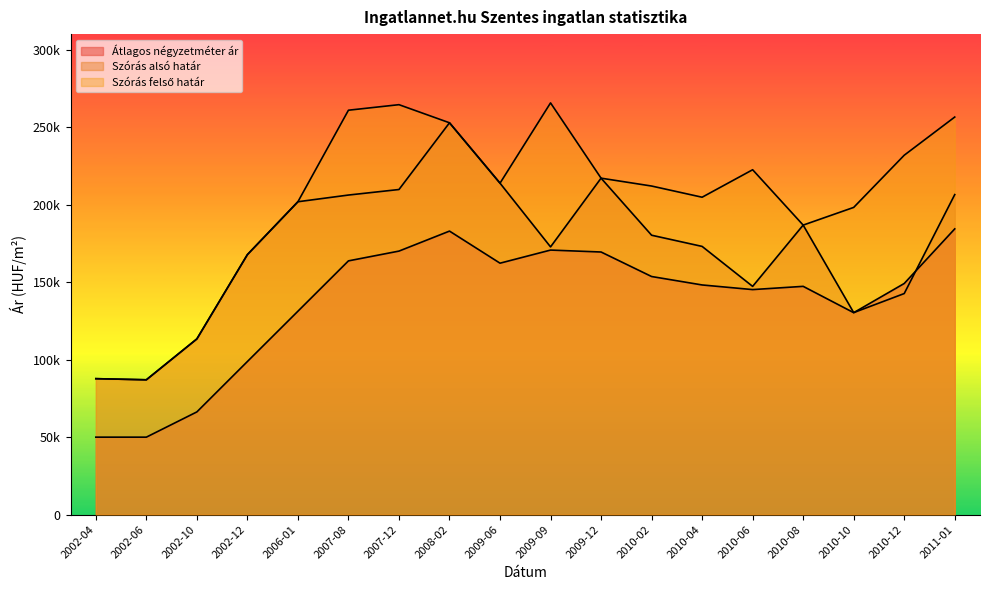

At which label is Átlagos négyzetméter ár closest to 117176?

2010-10